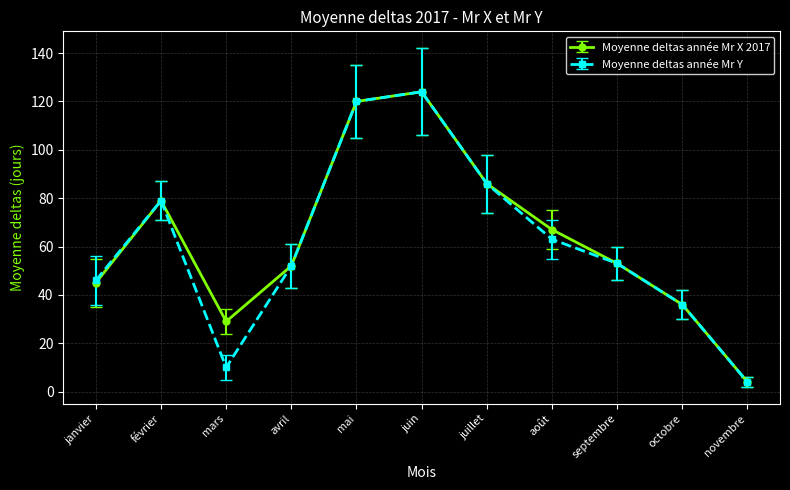

List the series in order of their overall mean, lowest first.

Moyenne deltas année Mr Y, Moyenne deltas année Mr X 2017